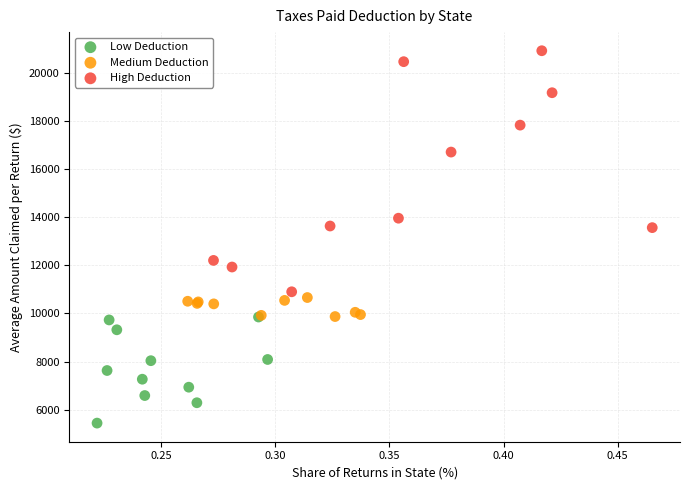

Which series contains the lowest Y value?

Low Deduction